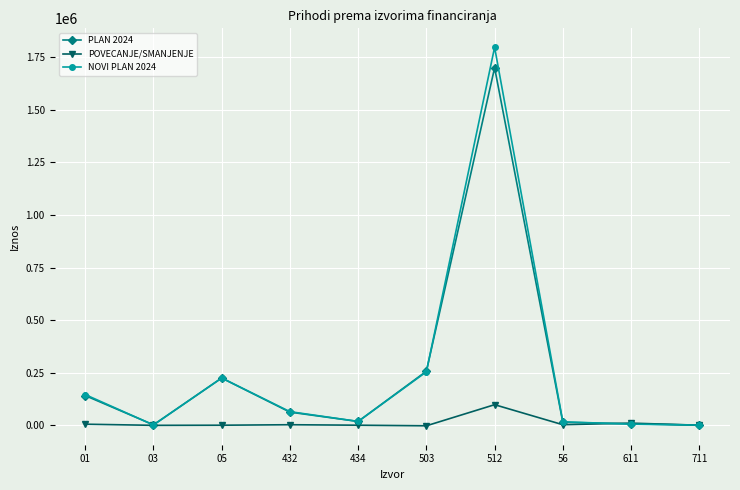

What is the lowest value of the POVECANJE/SMANJENJE series?

-2845